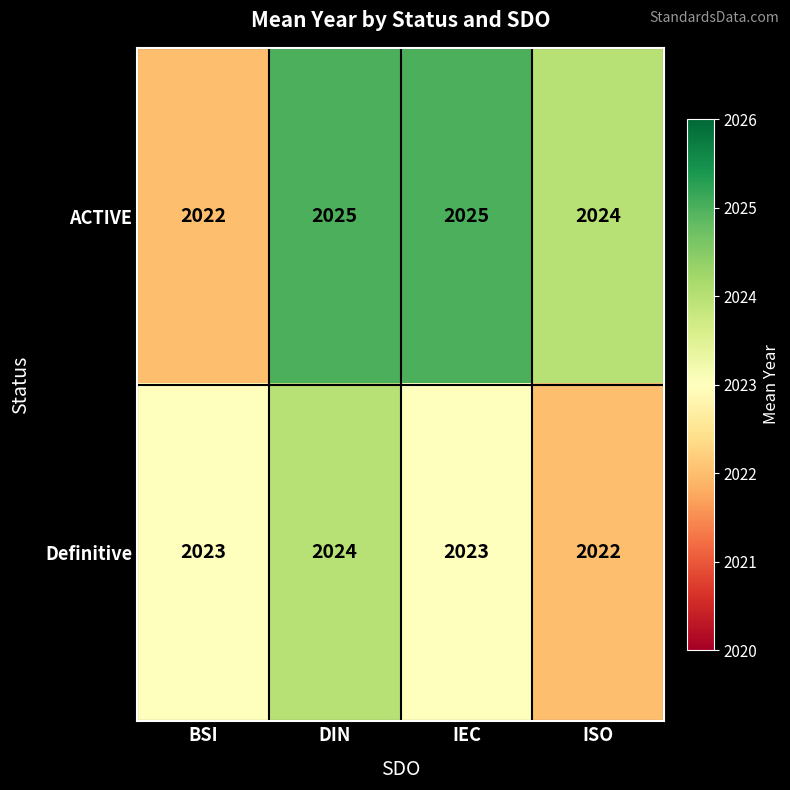

Which series changed the most between DIN and IEC?

Definitive